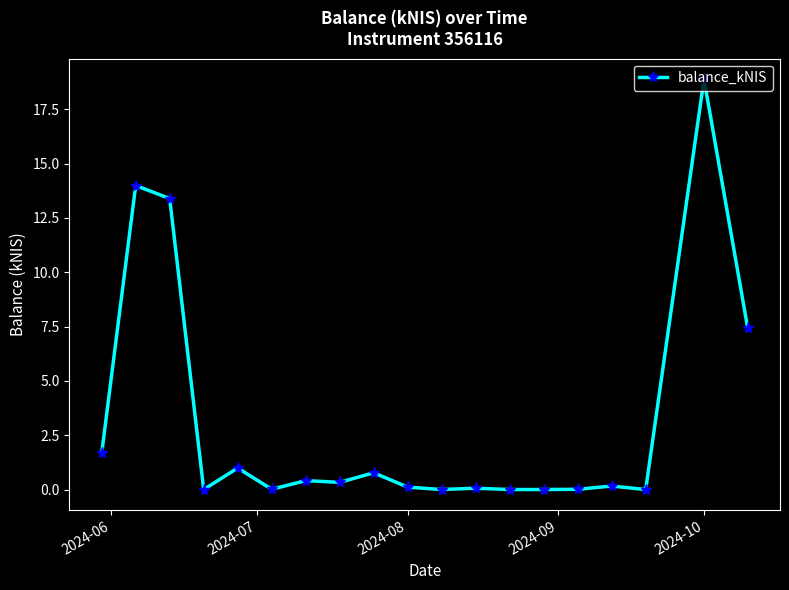

What is the difference between the second highest and second lowest values?

14.0